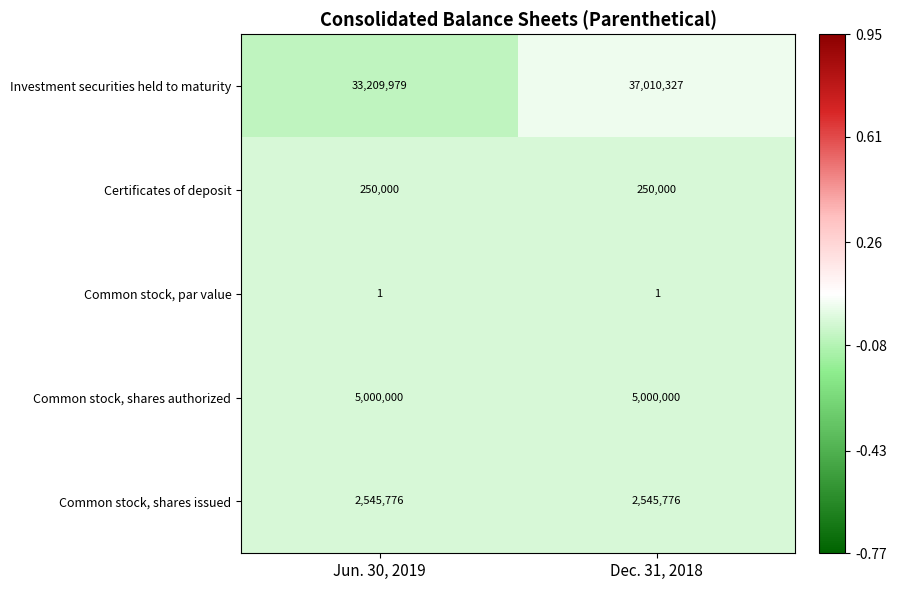

Reading left to right, extract all data points from this chart.

Investment securities held to maturity: Jun. 30, 2019=33209979	Dec. 31, 2018=37010327
Certificates of deposit: Jun. 30, 2019=250000	Dec. 31, 2018=250000
Common stock, par value: Jun. 30, 2019=1	Dec. 31, 2018=1
Common stock, shares authorized: Jun. 30, 2019=5000000	Dec. 31, 2018=5000000
Common stock, shares issued: Jun. 30, 2019=2545776	Dec. 31, 2018=2545776